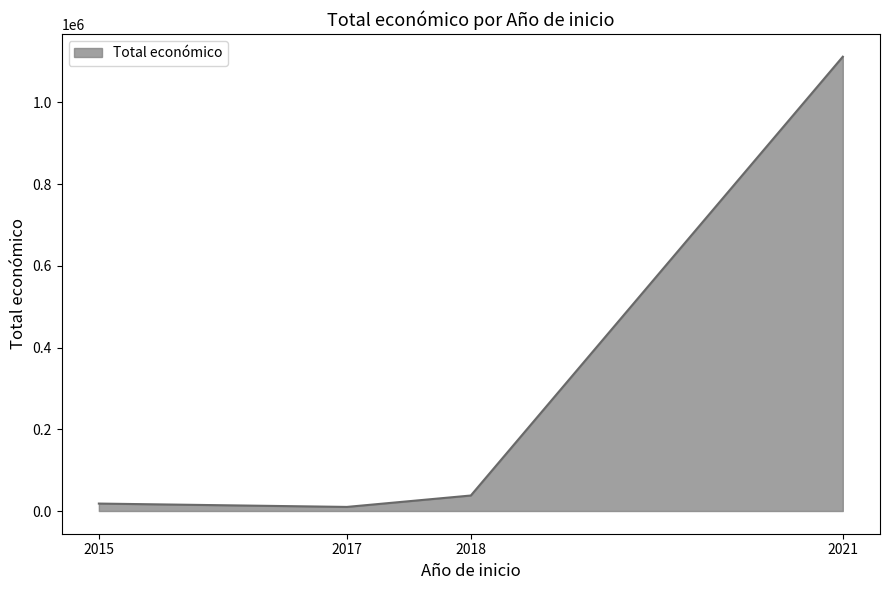

Is it true that the value at 2018 is 37924?

True